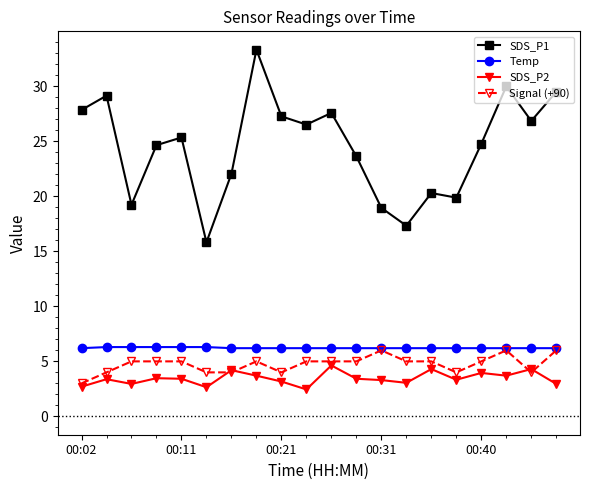

True or false: Signal (+90) has more than 1 points higher than both neighbors.

True